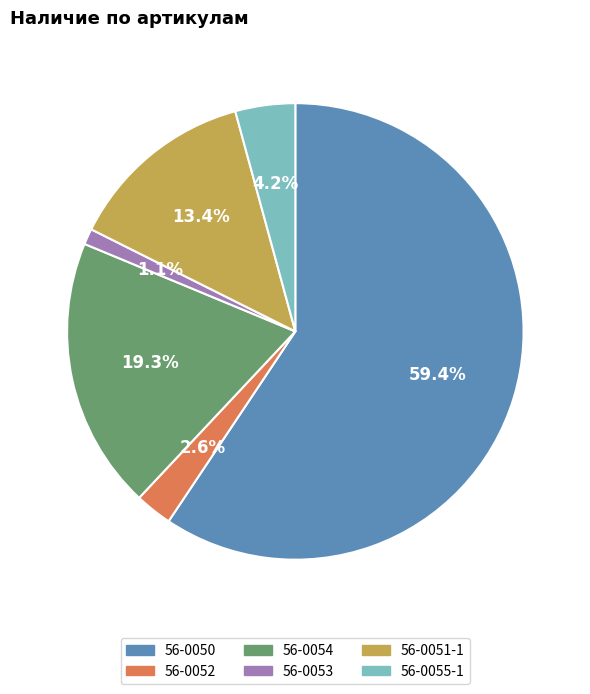

To the nearest percent, what is the average slice percentage?

17%